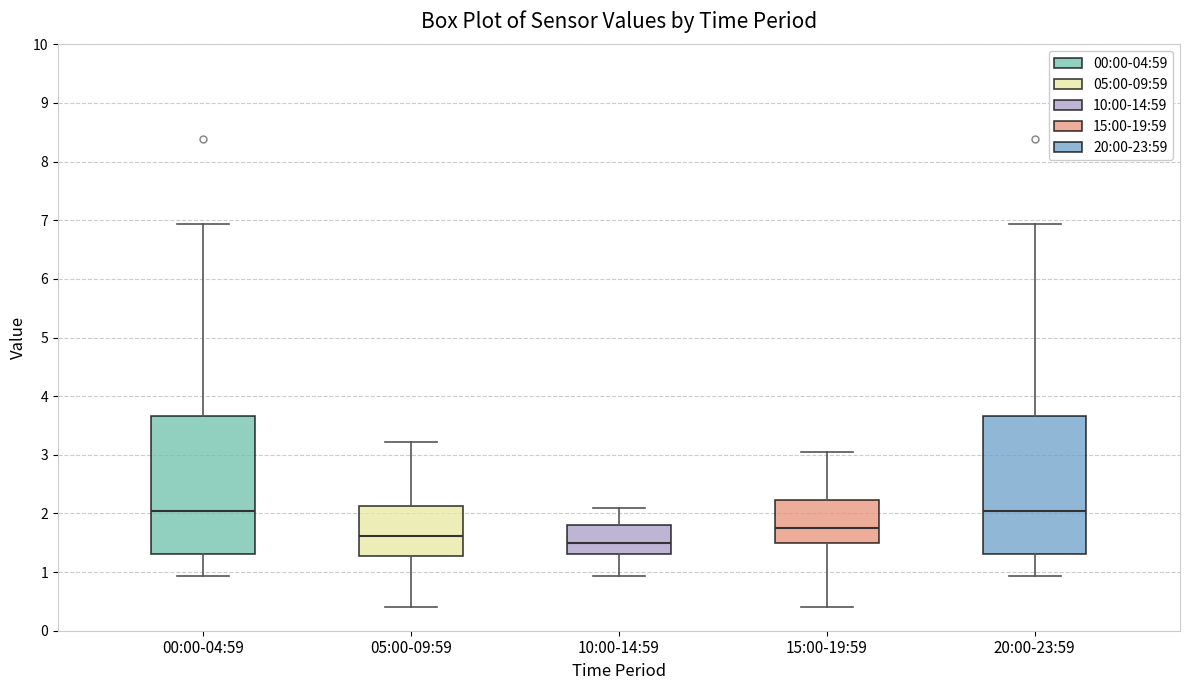

Reading left to right, transcribe this box plot: for each box, give where its median line is, the range the box spans, and where its two whiskers end, as read against the y-axis. The values are not printed on the chart, so give them approximately, as read against the axis.

00:00-04:59: median 2.0, box 1.3 to 3.7, whiskers 0.9 to 6.9
05:00-09:59: median 1.6, box 1.3 to 2.1, whiskers 0.4 to 3.2
10:00-14:59: median 1.5, box 1.3 to 1.8, whiskers 0.9 to 2.1
15:00-19:59: median 1.8, box 1.5 to 2.2, whiskers 0.4 to 3.1
20:00-23:59: median 2.0, box 1.3 to 3.7, whiskers 0.9 to 6.9